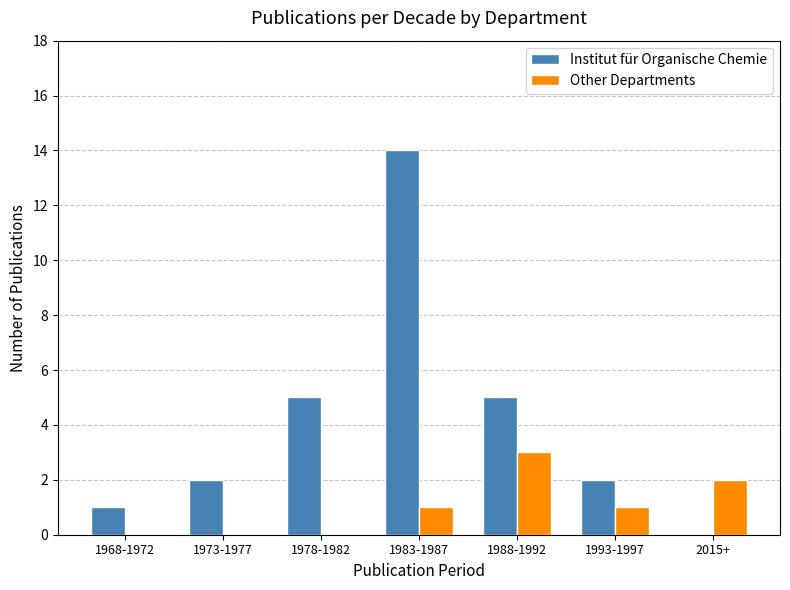

Are the bars horizontal?

No